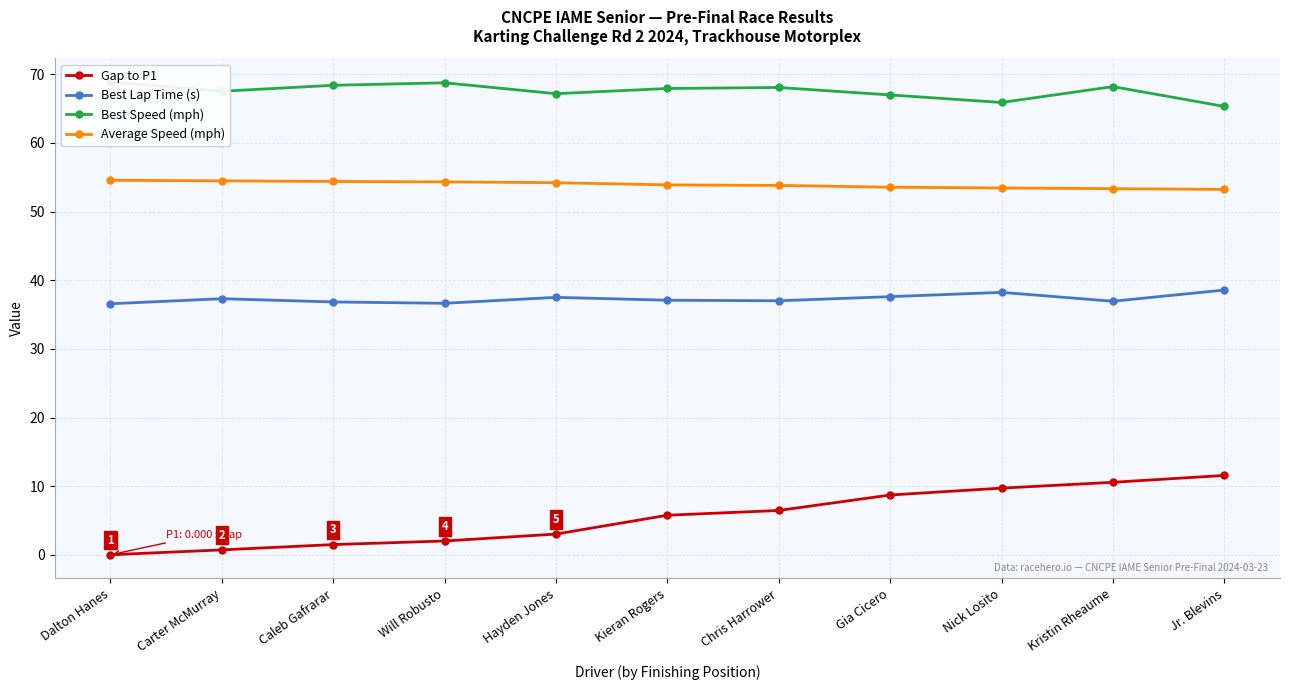

What is the highest value of the Best Speed (mph) series?

68.9